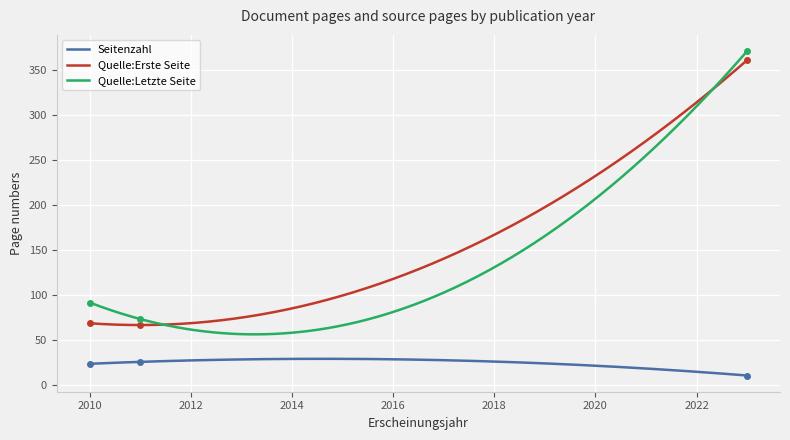

What is the highest value of the Quelle:Letzte Seite series?

371.0